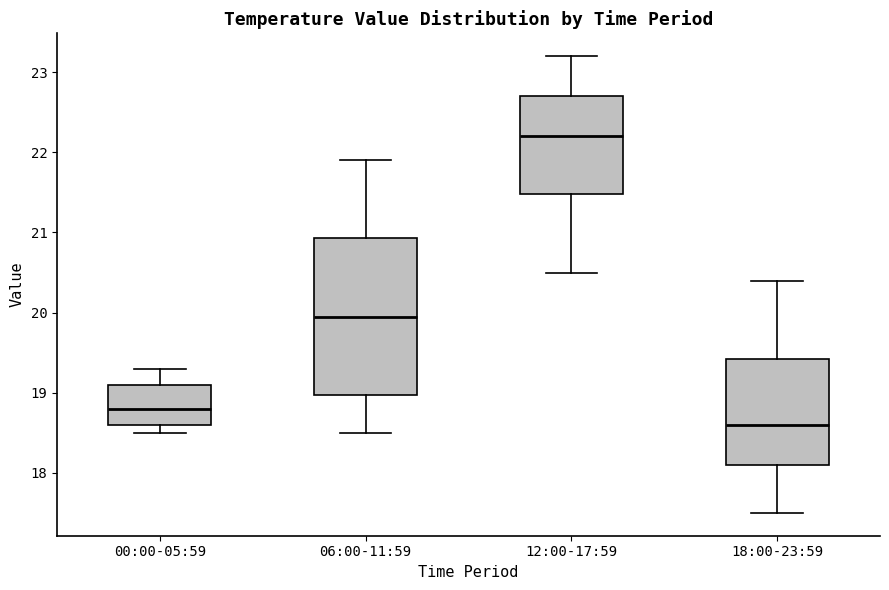

Where does the upper whisker of the box for 12:00-17:59 end on the y-axis? The values are not printed on the chart, so give them approximately, as read against the axis.

23.2